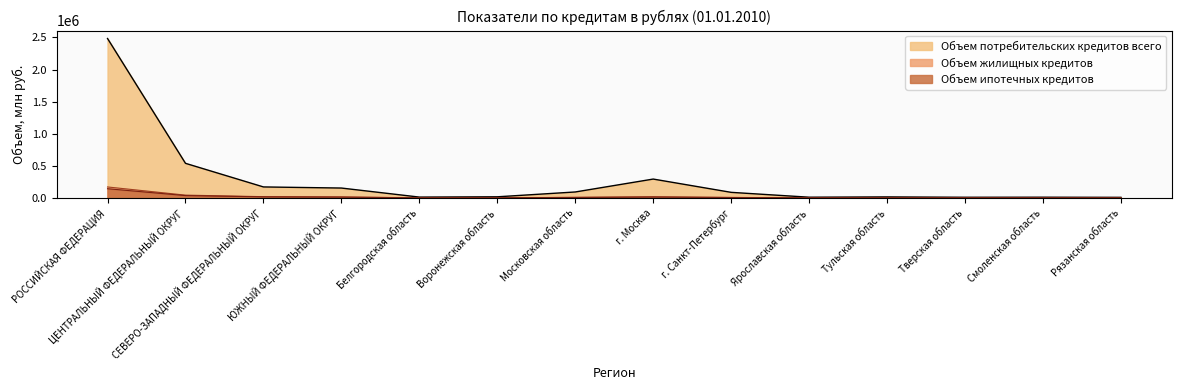

What is the label of the 6th point from the right?

г. Санкт-Петербург